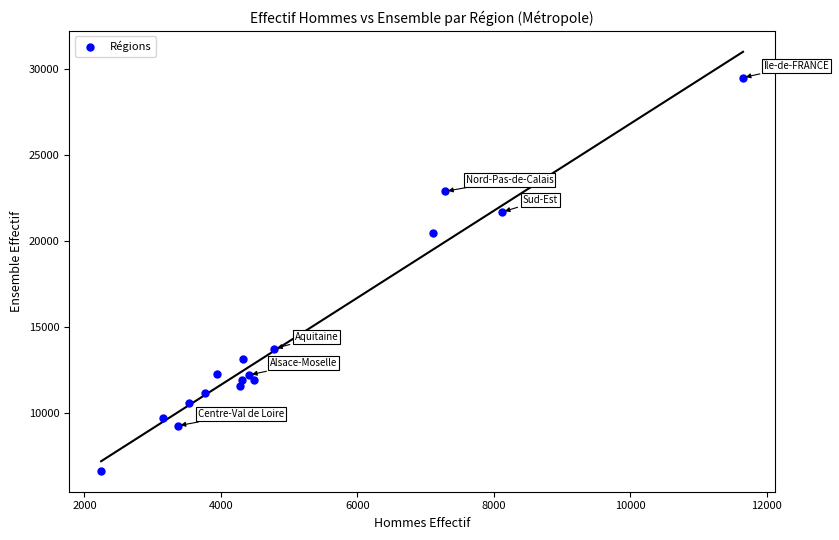

What is the range of Y values (max minus min)?

22820